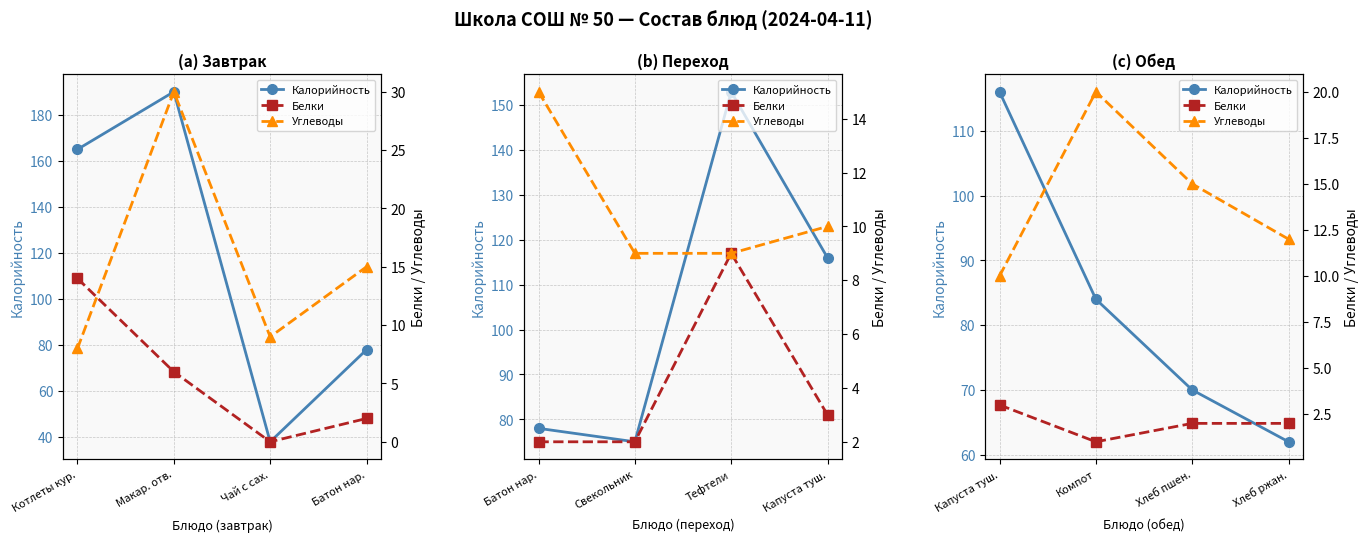

What are all the series names shown in the legend?

Калорийность, Белки, Углеводы